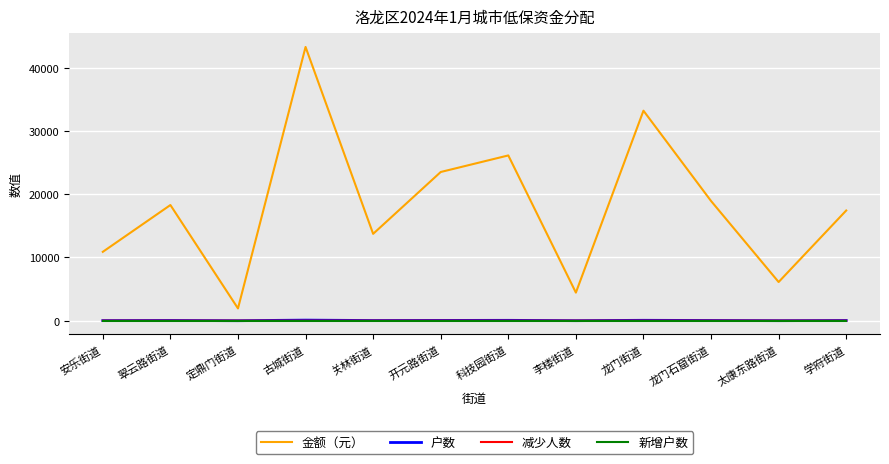

True or false: 新增户数 has a value of 0 at 古城街道.

True